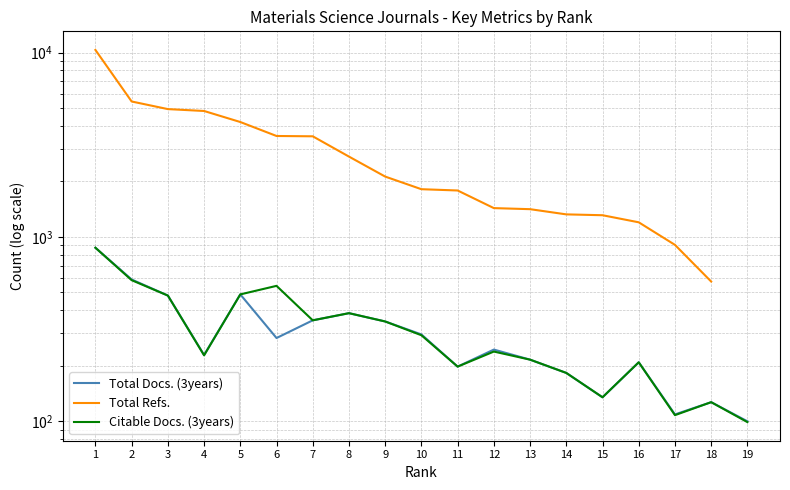

What is the value of the Total Refs. point at the 15th from the left?

1312.0